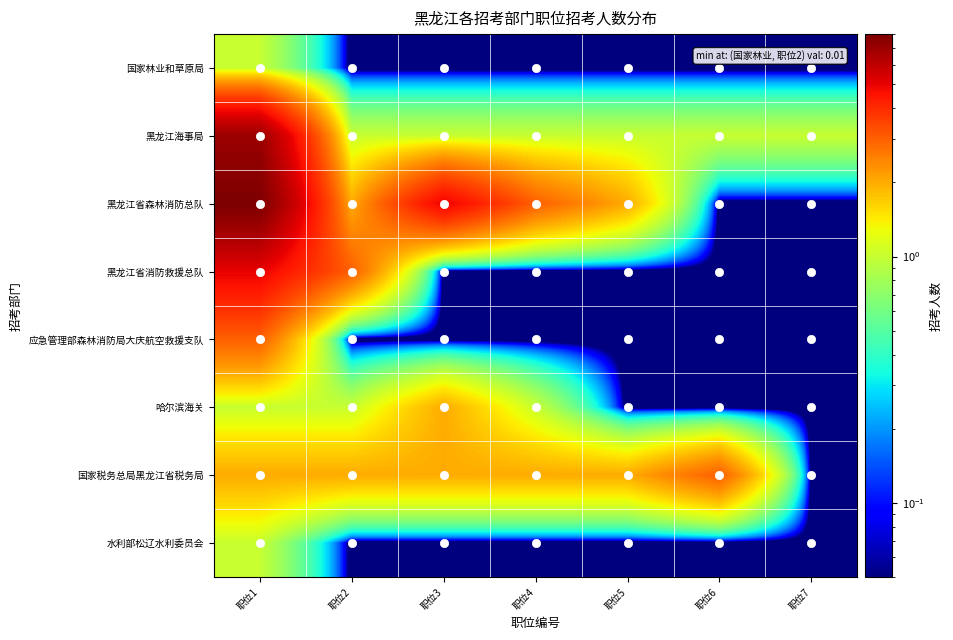

Which series has the widest spread of values?

黑龙江省森林消防总队